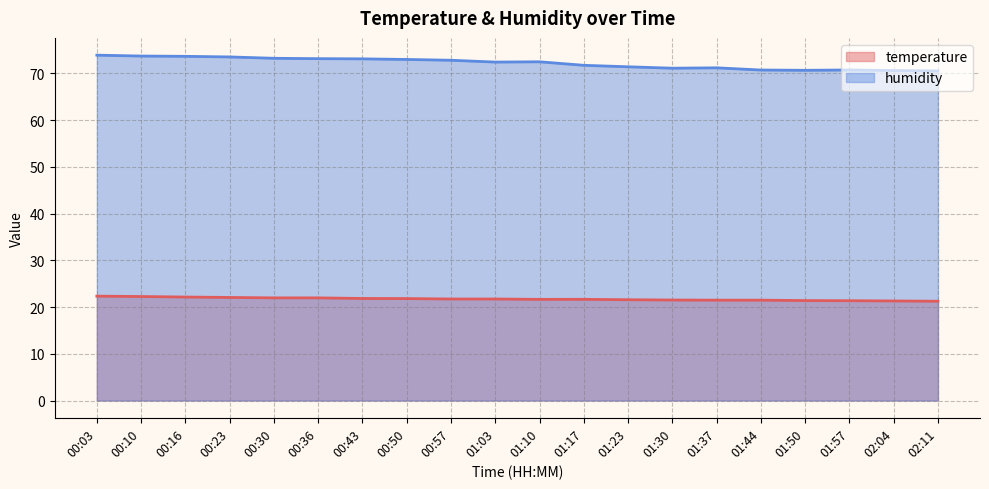

How many interior local peaks does the humidity series have?

3